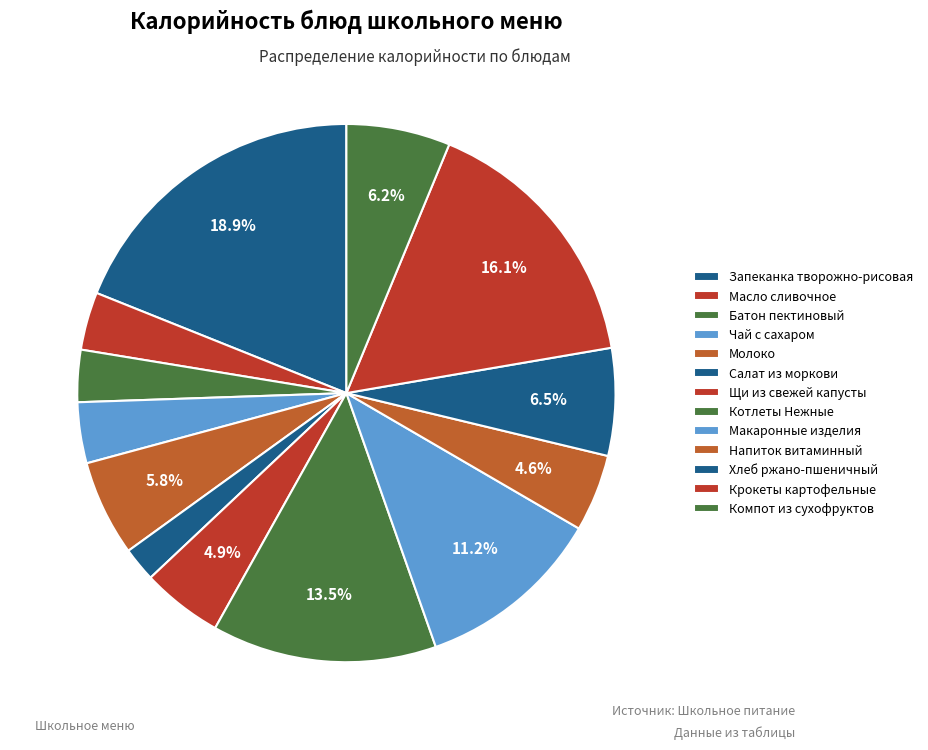

Is it true that Батон пектиновый is 15% of the pie?

False